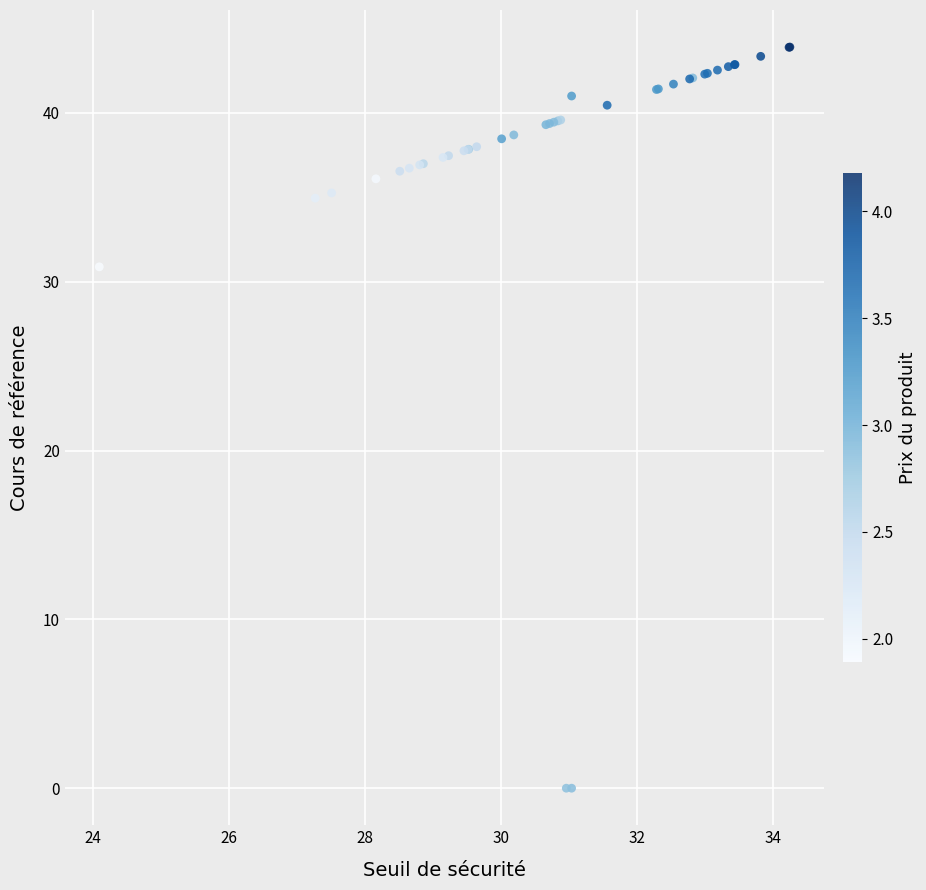

What Y value in the scatter plot is closest to 21?

30.9